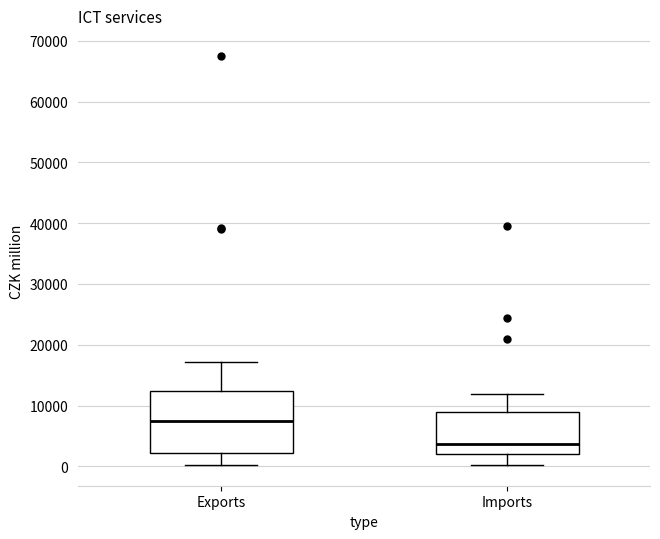

Which box is the tallest, from its lower edge to its upper edge?

Exports